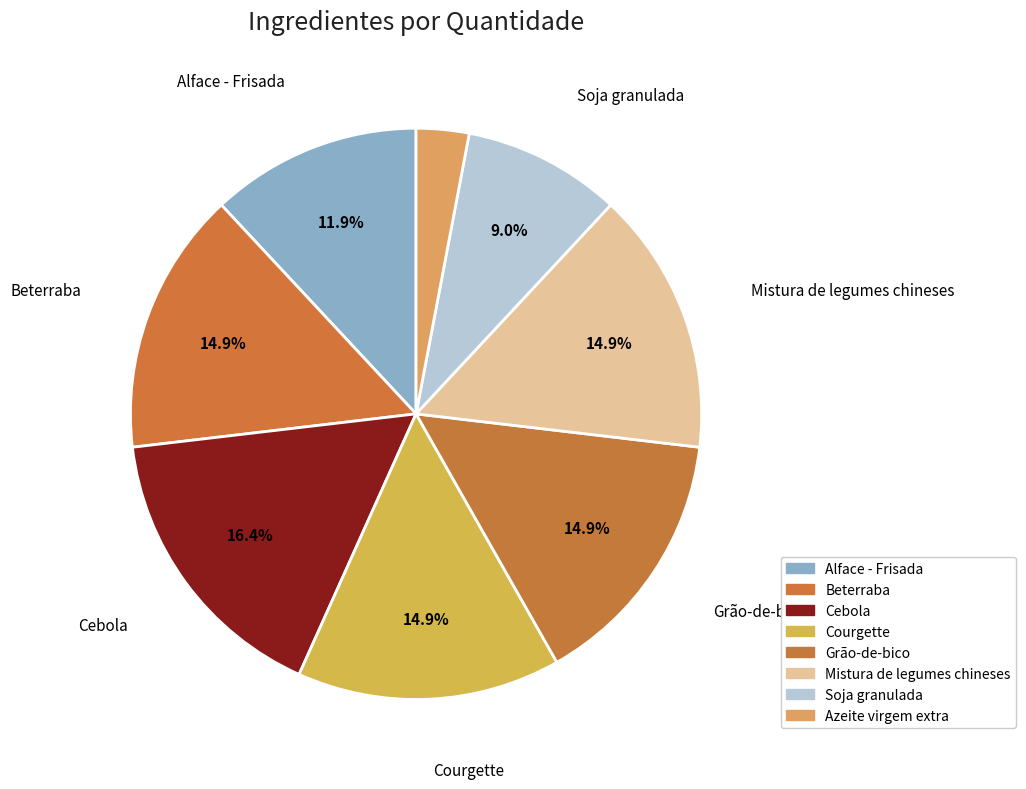

Is Mistura de legumes chineses the majority of the pie?

No